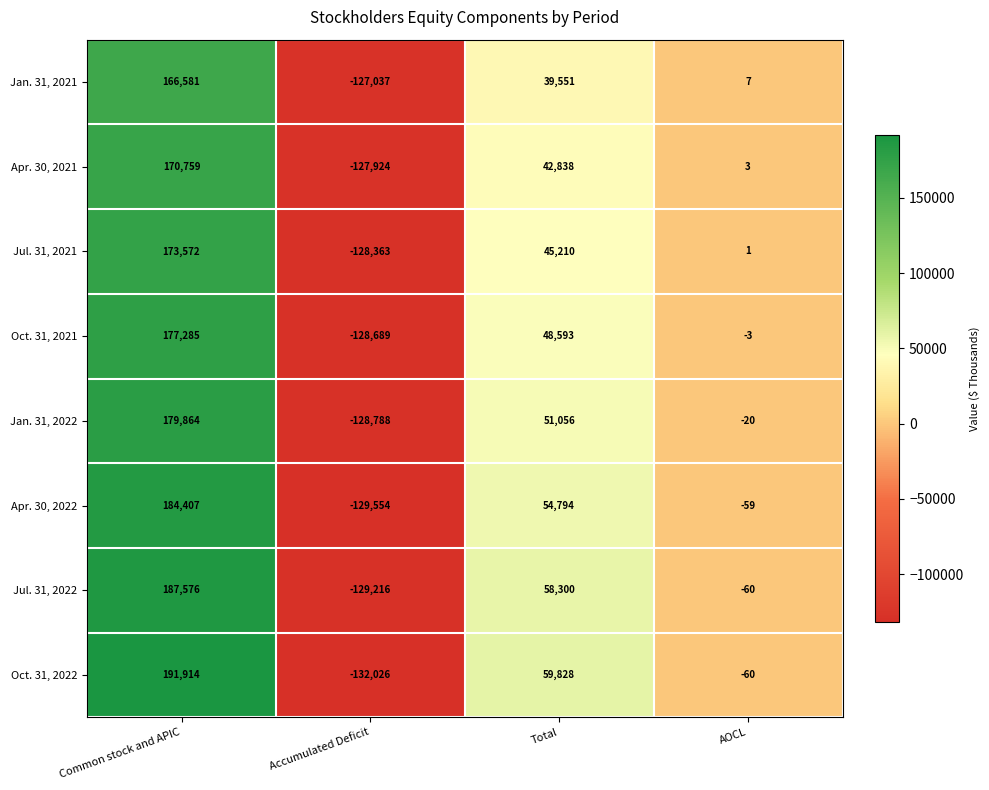

Which series has the largest total across all categories?

Oct. 31, 2022